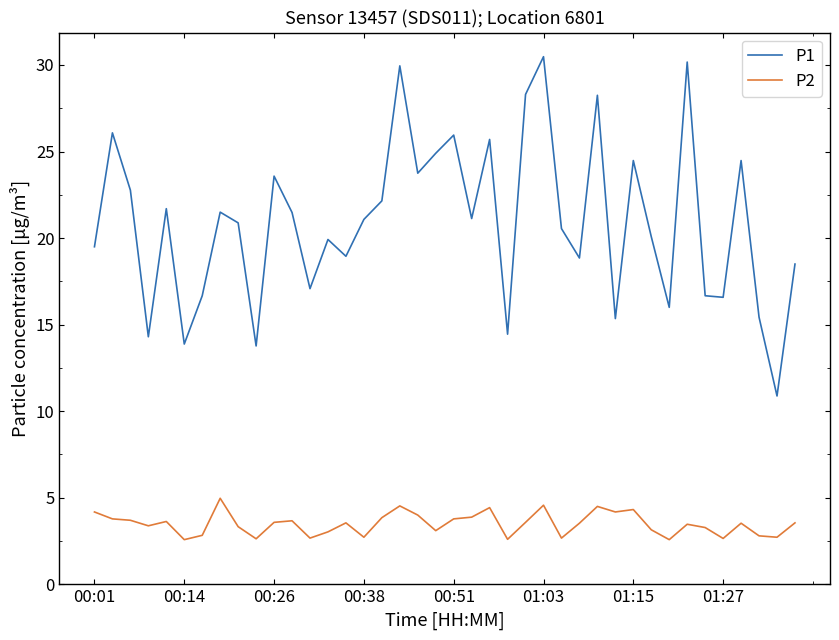

How many categories are shown in the chart?

40